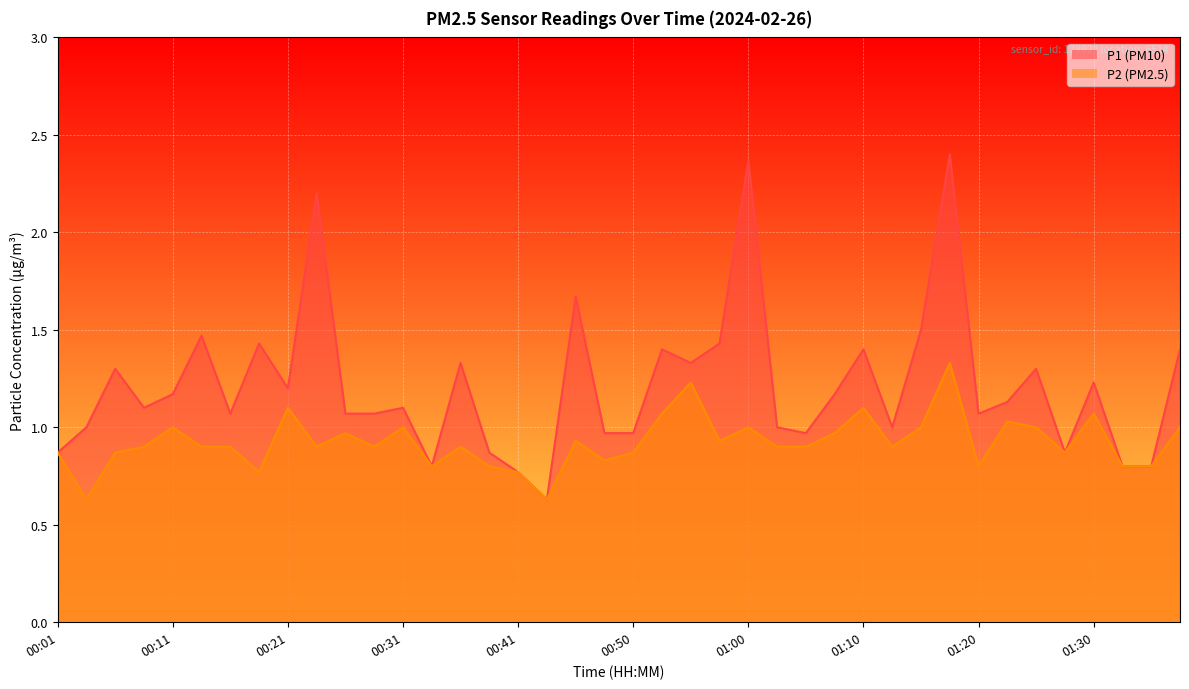

Reading right to left, what are all the values shown in this chart?

P1: 01:37=1.4	01:35=0.8	01:32=0.8	01:30=1.2	01:27=0.9	01:25=1.3	01:22=1.1	01:20=1.1	01:17=2.4	01:15=1.5	01:12=1.0	01:10=1.4	01:08=1.2	01:05=1.0	01:03=1.0	01:00=2.4	00:58=1.4	00:55=1.3	00:53=1.4	00:50=1.0	00:48=1.0	00:45=1.7	00:43=0.6	00:41=0.8	00:38=0.9	00:36=1.3	00:33=0.8	00:31=1.1	00:28=1.1	00:26=1.1	00:23=2.2	00:21=1.2	00:18=1.4	00:16=1.1	00:14=1.5	00:11=1.2	00:09=1.1	00:06=1.3	00:04=1.0	00:01=0.9
P2: 01:37=1.0	01:35=0.8	01:32=0.8	01:30=1.1	01:27=0.9	01:25=1.0	01:22=1.0	01:20=0.8	01:17=1.3	01:15=1.0	01:12=0.9	01:10=1.1	01:08=1.0	01:05=0.9	01:03=0.9	01:00=1.0	00:58=0.9	00:55=1.2	00:53=1.1	00:50=0.9	00:48=0.8	00:45=0.9	00:43=0.6	00:41=0.8	00:38=0.8	00:36=0.9	00:33=0.8	00:31=1.0	00:28=0.9	00:26=1.0	00:23=0.9	00:21=1.1	00:18=0.8	00:16=0.9	00:14=0.9	00:11=1.0	00:09=0.9	00:06=0.9	00:04=0.6	00:01=0.9